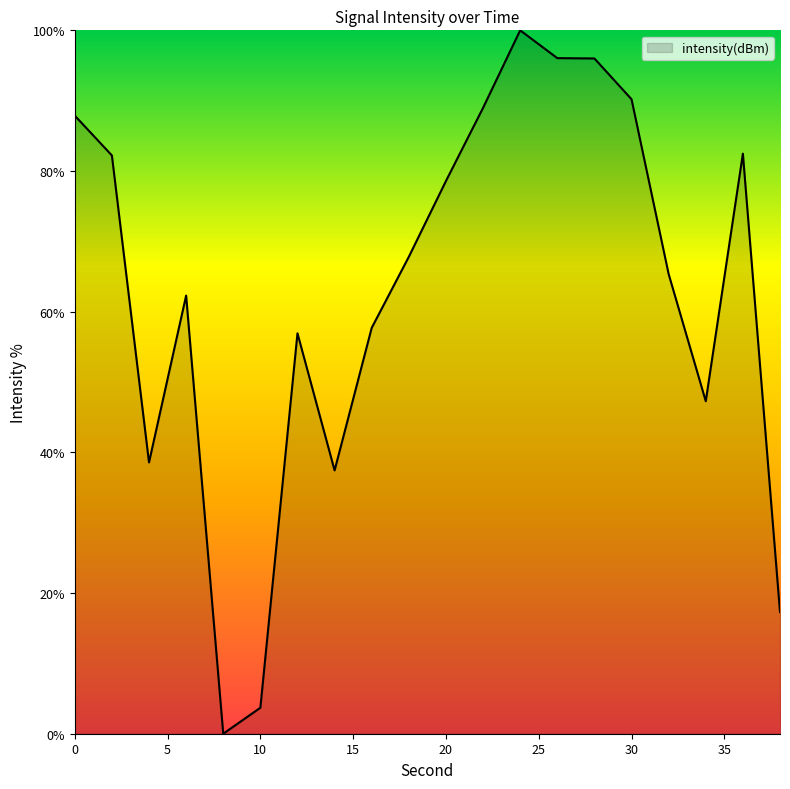

What is the maximum value shown in the chart?

100.0